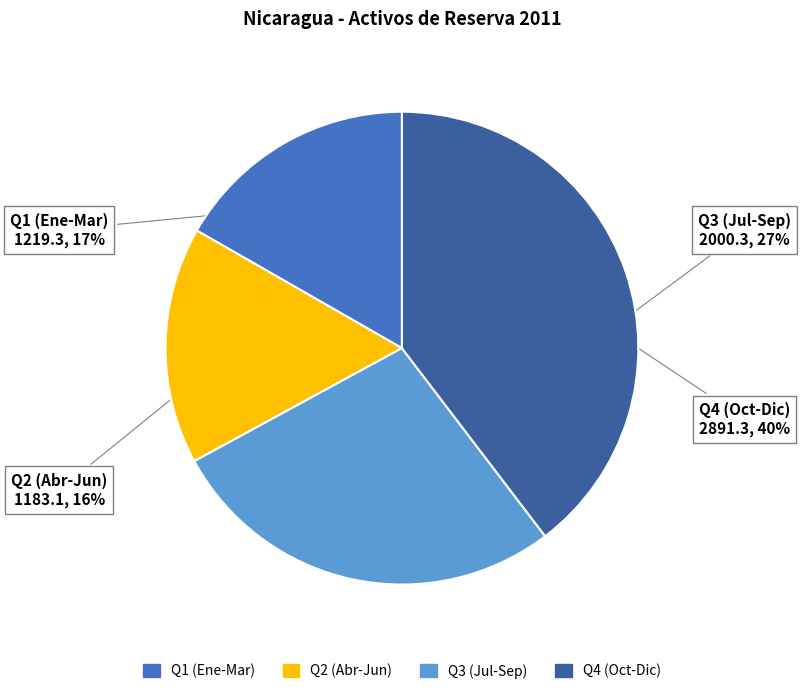

What percentage is the Q1 (Ene-Mar) slice, to the nearest percent?

17%